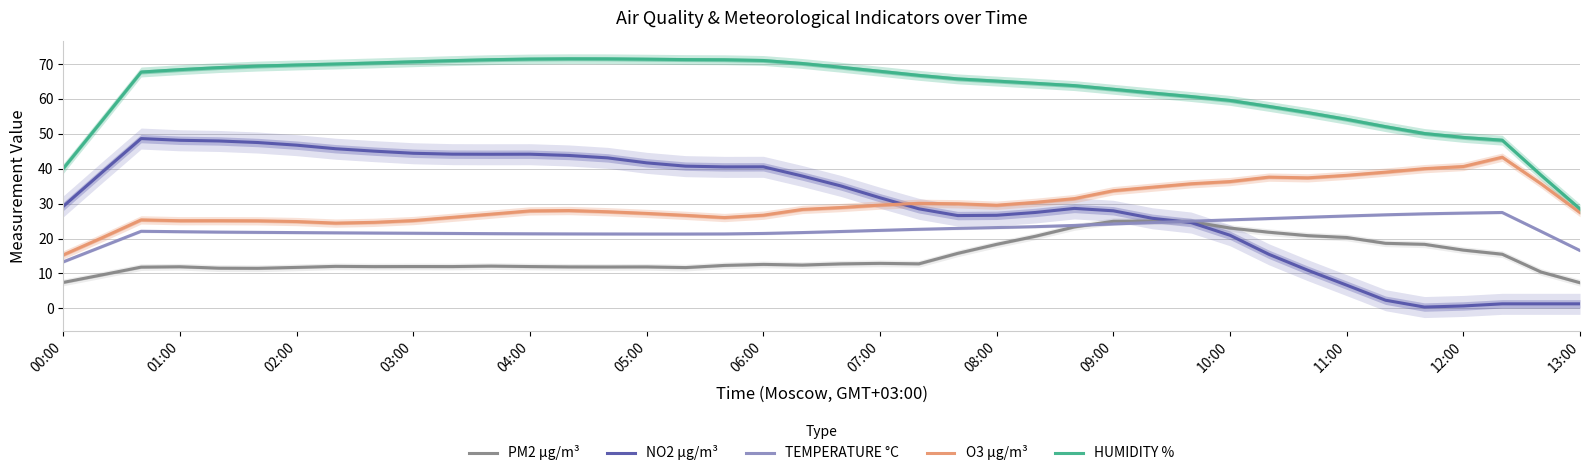

True or false: PM2 µg/m³ and O3 µg/m³ cross at least once.

False